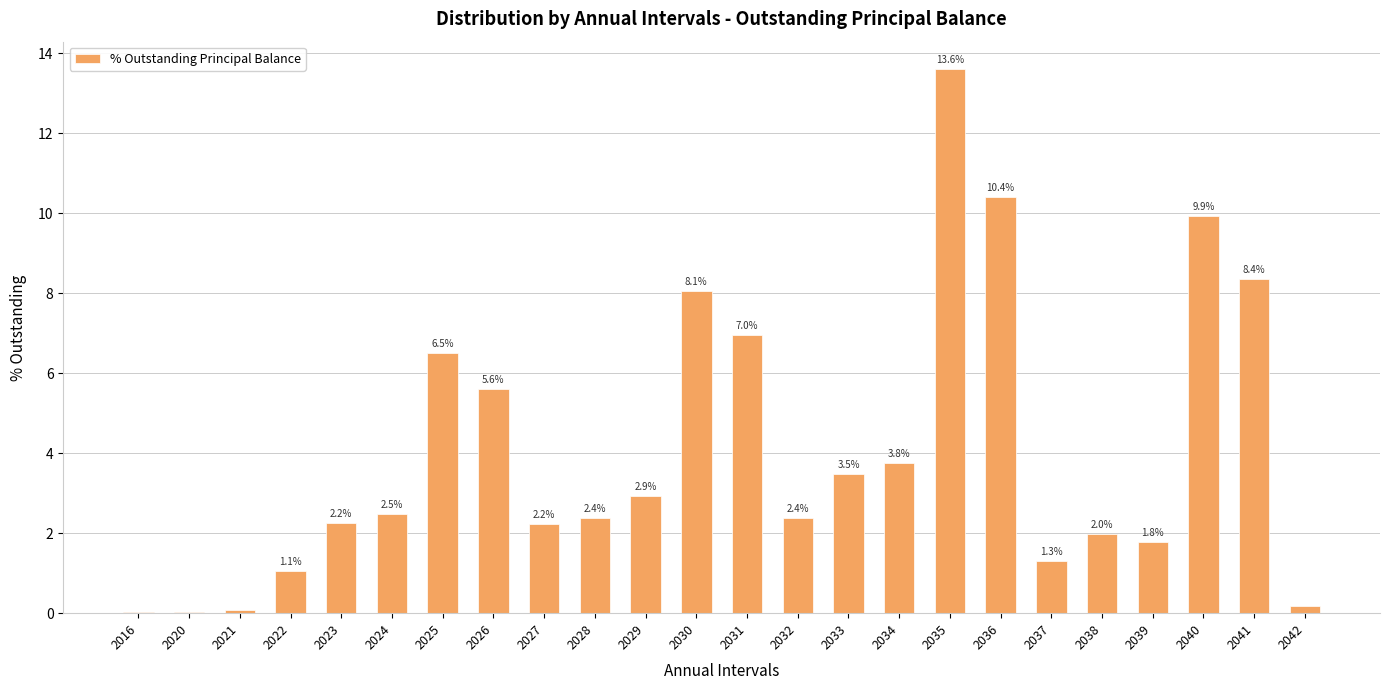

Are the bars horizontal?

No